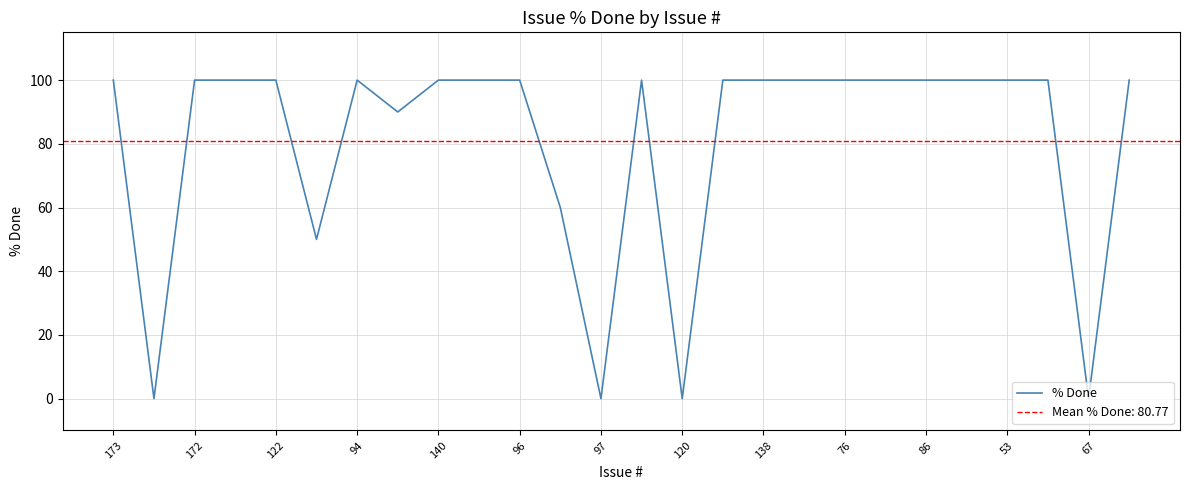

Is it true that the value at 15 is 100?

True